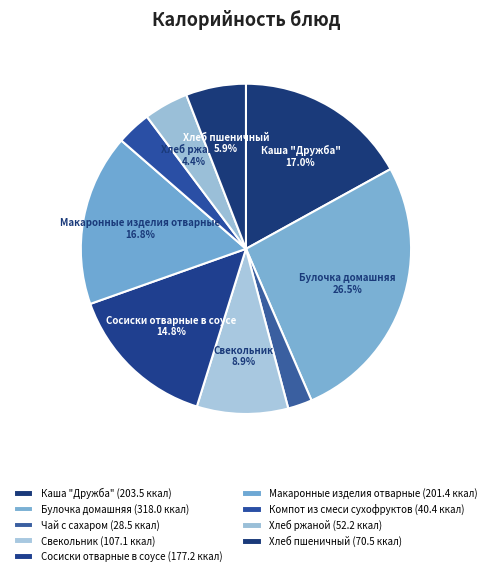

Is it true that Сосиски отварные в соусе is 15% of the pie?

True